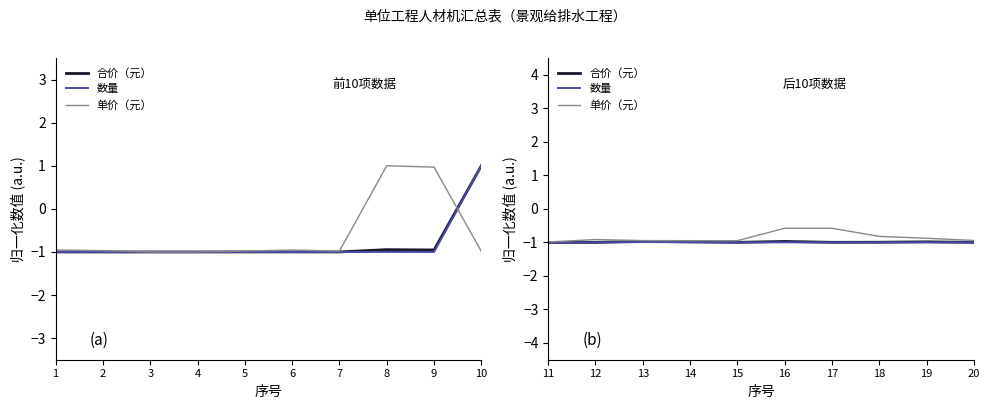

What is the difference between the second highest and minimum values in the 单价（元） series?

0.4